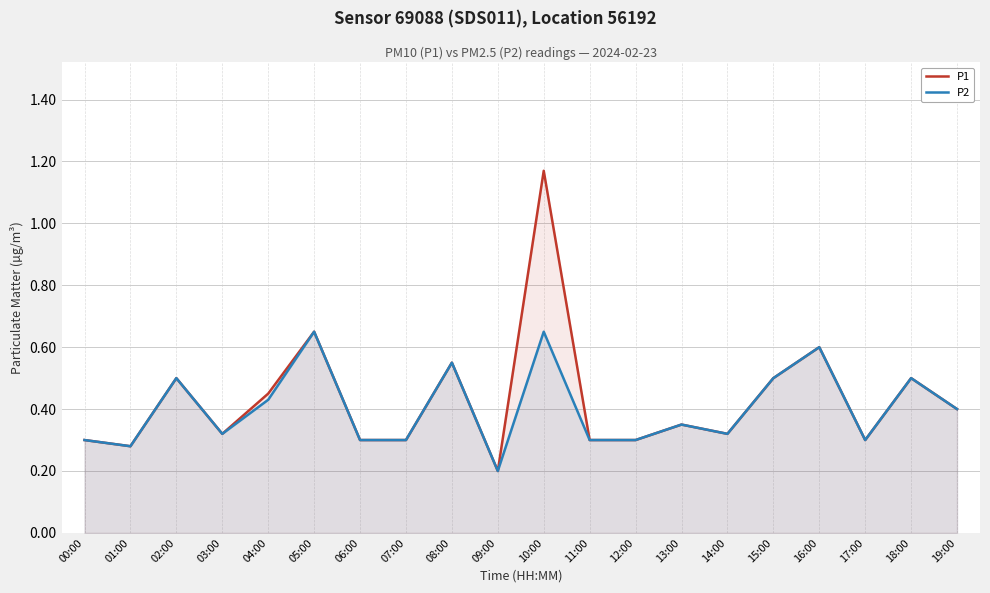

Which has a higher value, 04:00 or 15:00?

15:00